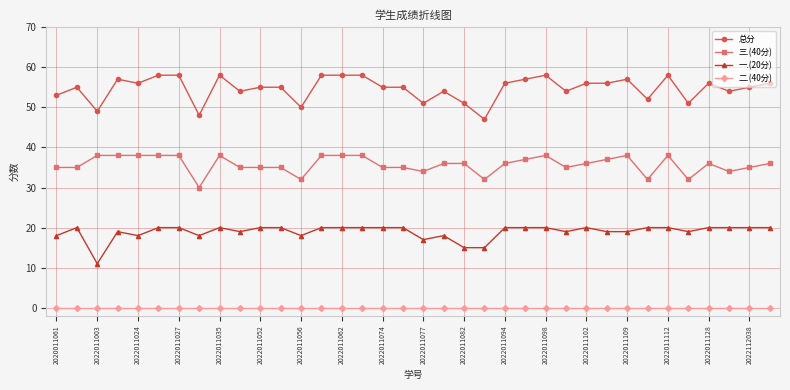

What is the maximum value for 三.(40分)?

38